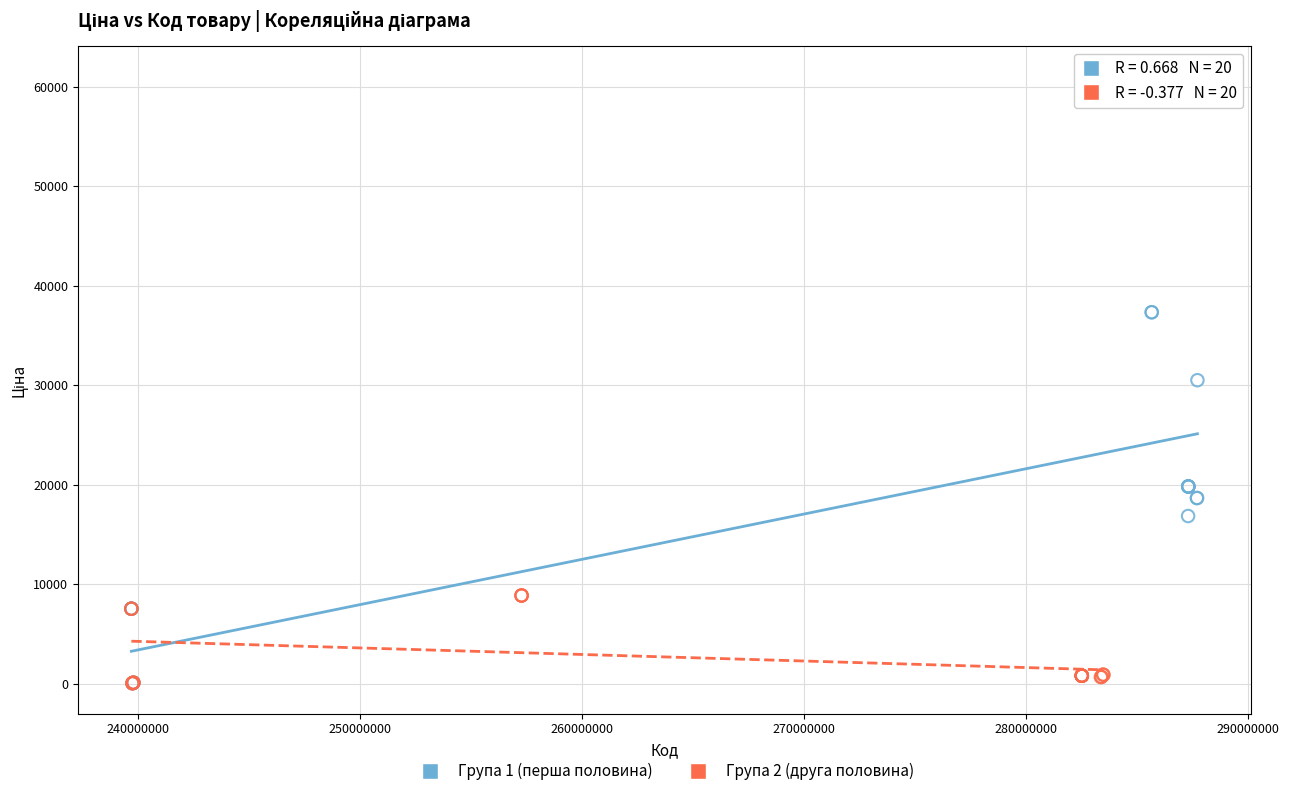

Which series contains the highest Y value?

Група 1 (перша половина)